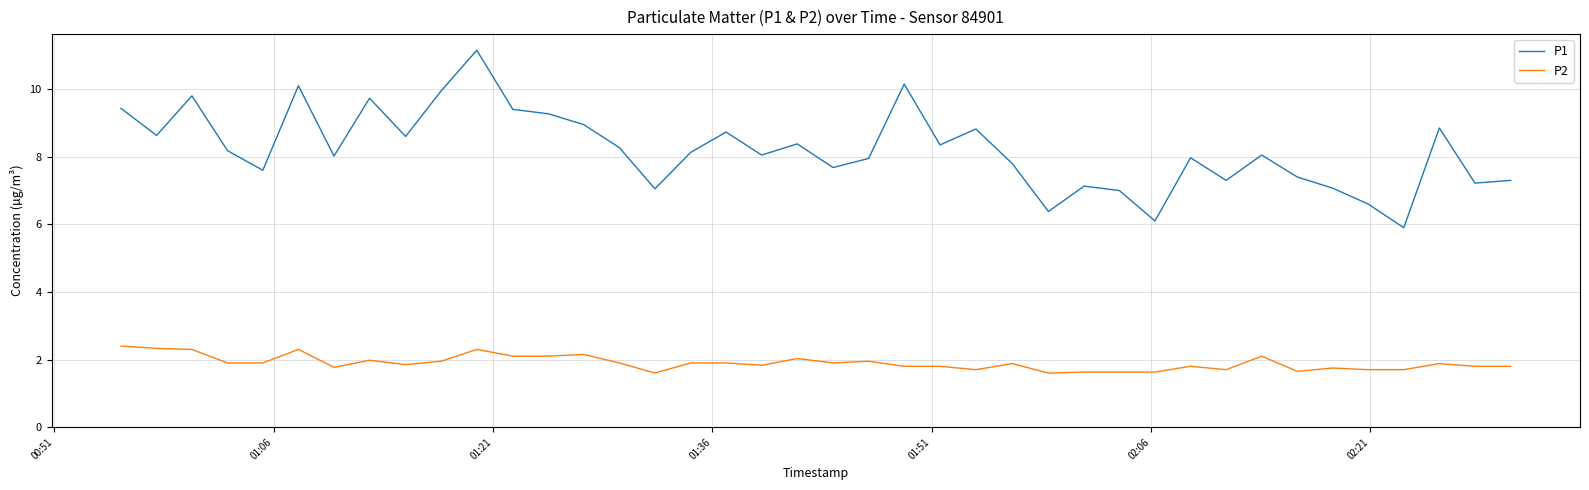

Which series has the largest range (max minus min)?

P1